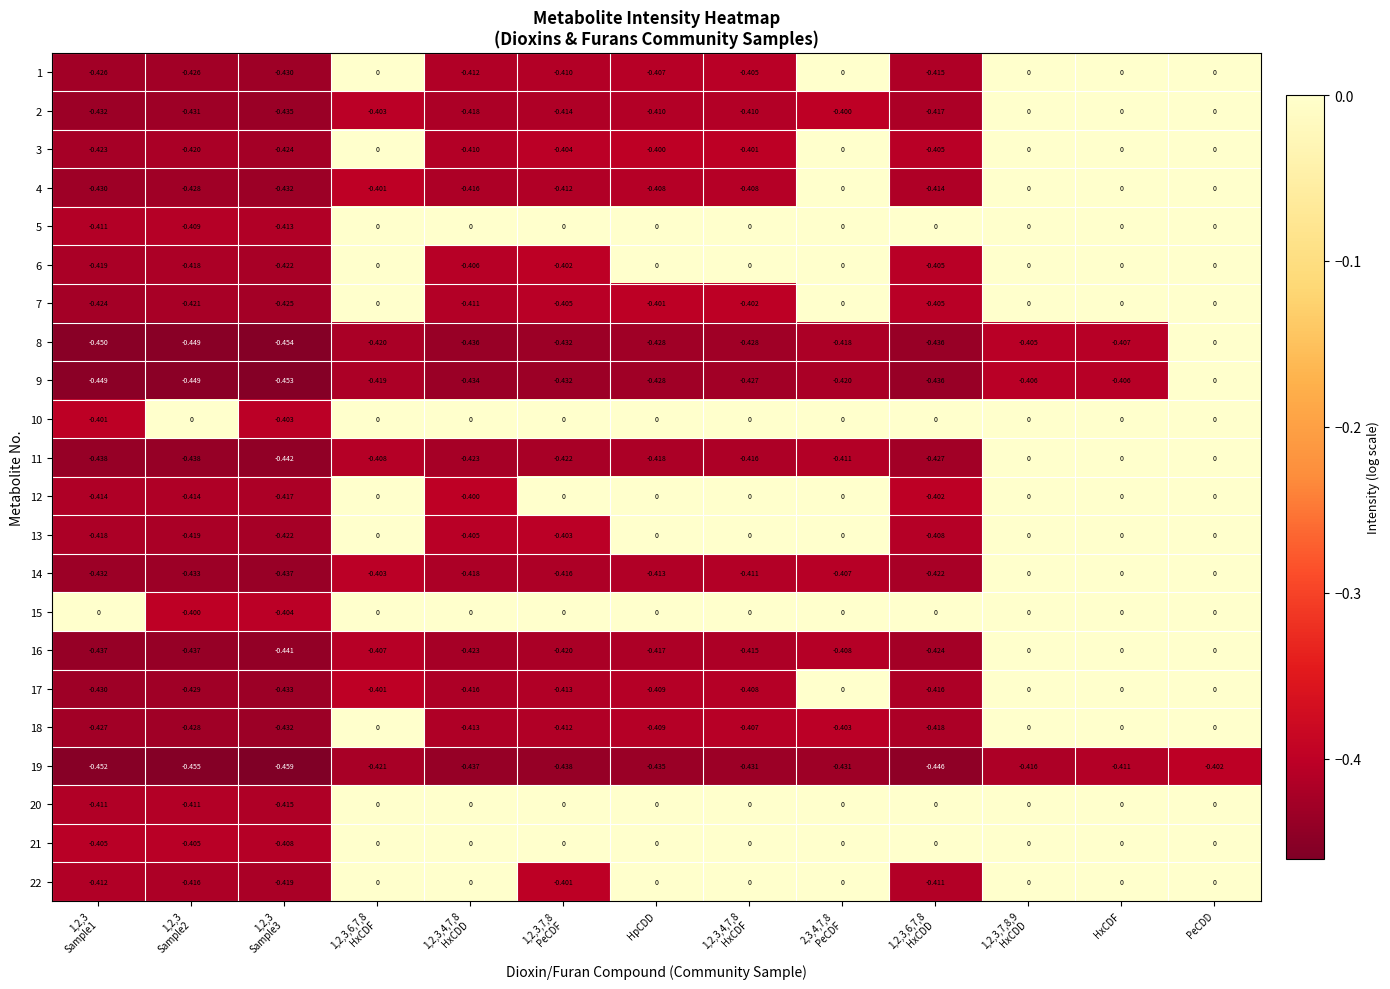

How many values in 13 are below zero?

6